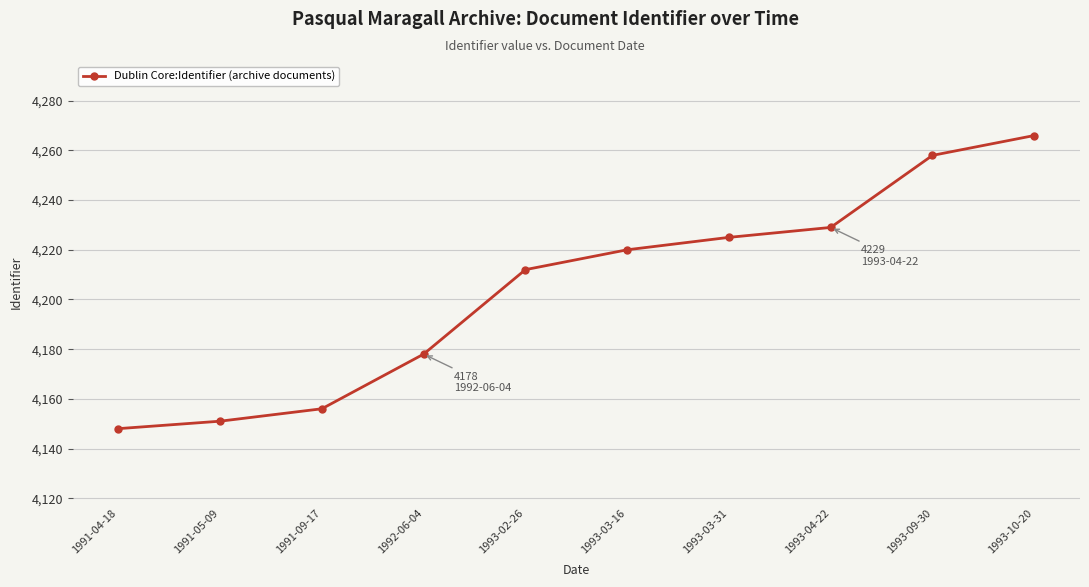

What is the average value?

4204